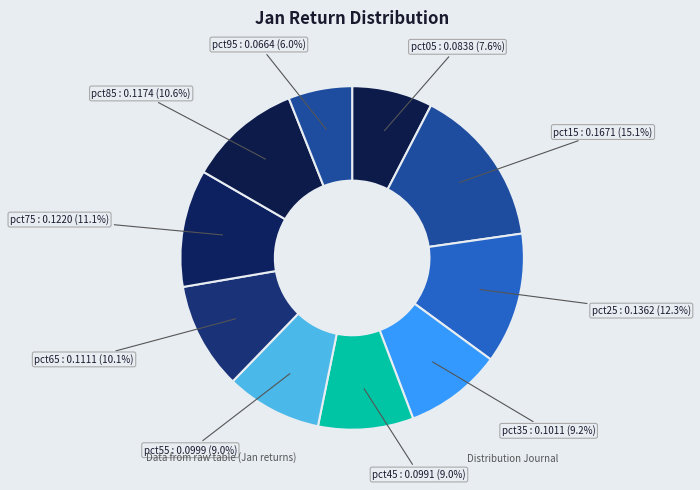

What is the largest slice in the pie chart?

pct15